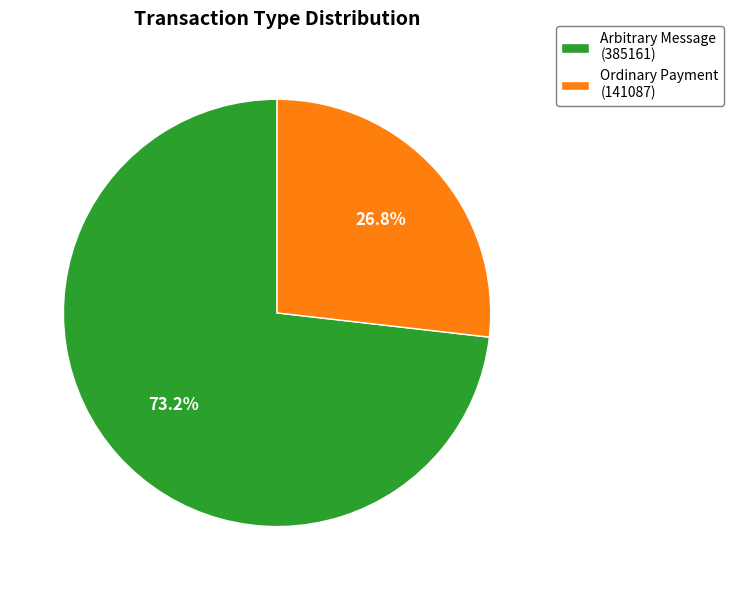

Which slice represents more than half of the pie?

Arbitrary Message (385161)